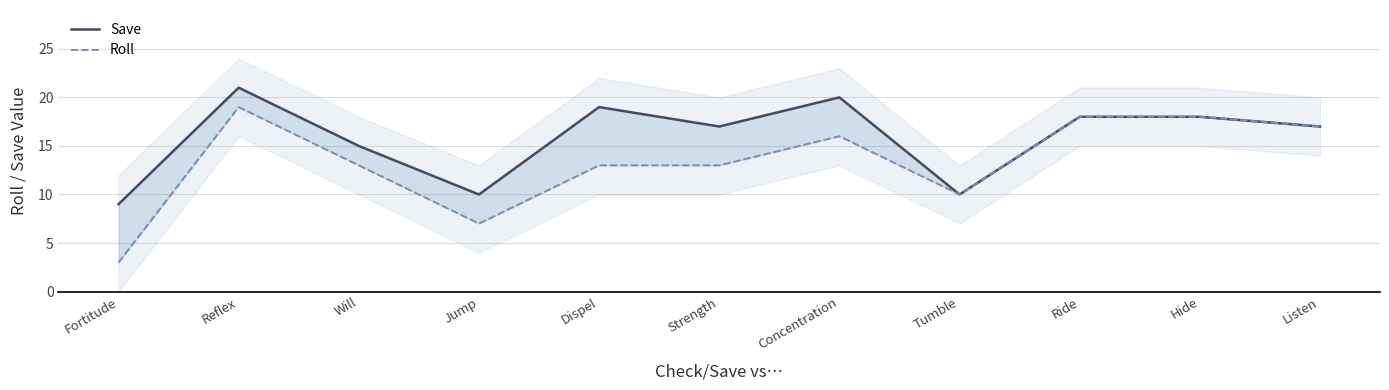

The Save series shows 11 at Reflex. True or false?

False